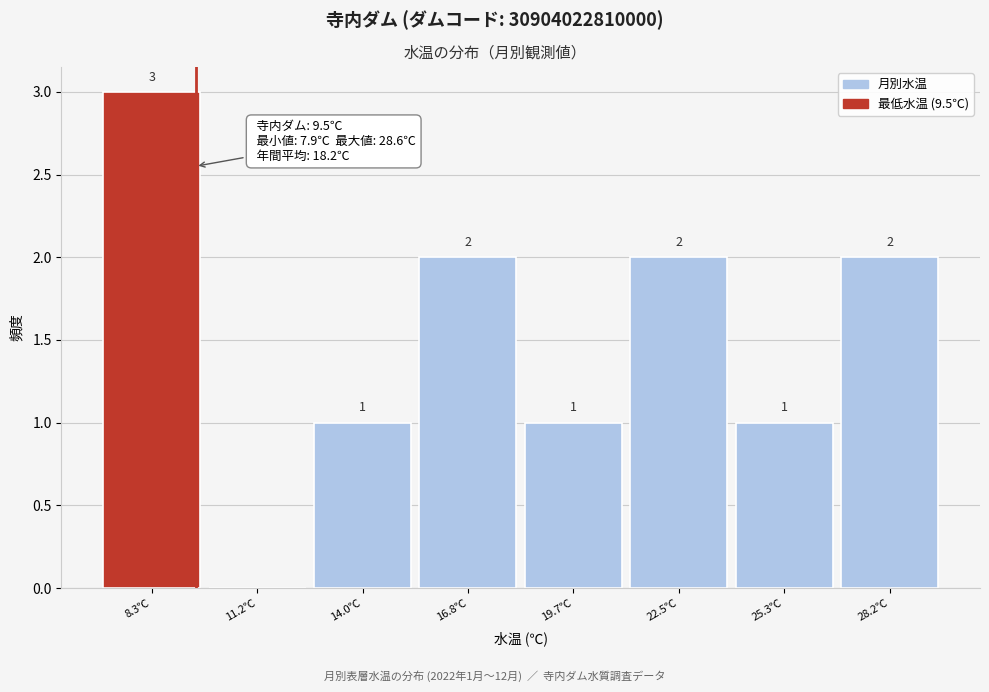

Which range on the x-axis has the tallest bar?

7.0 to 9.5